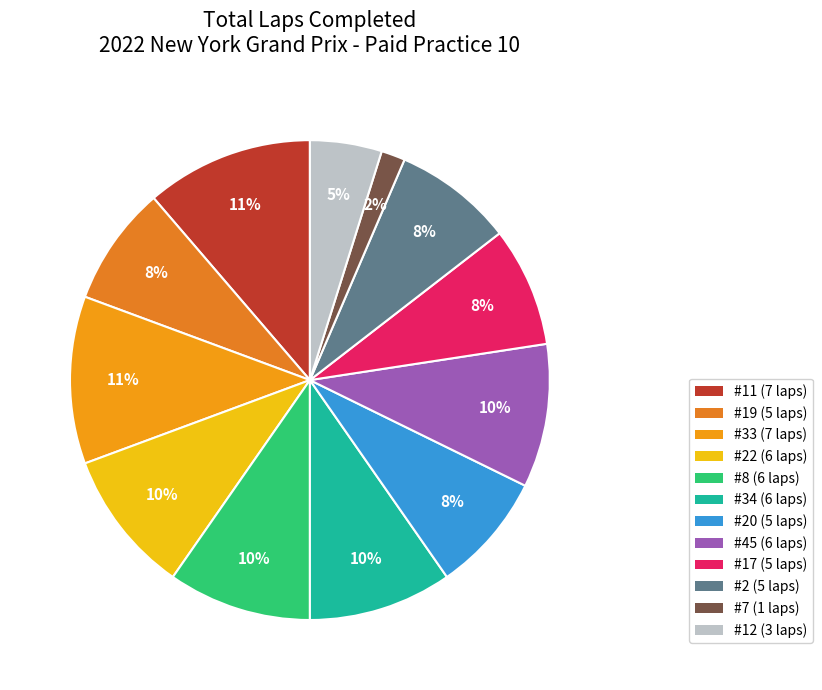

Count the number of slices in the pie.

12